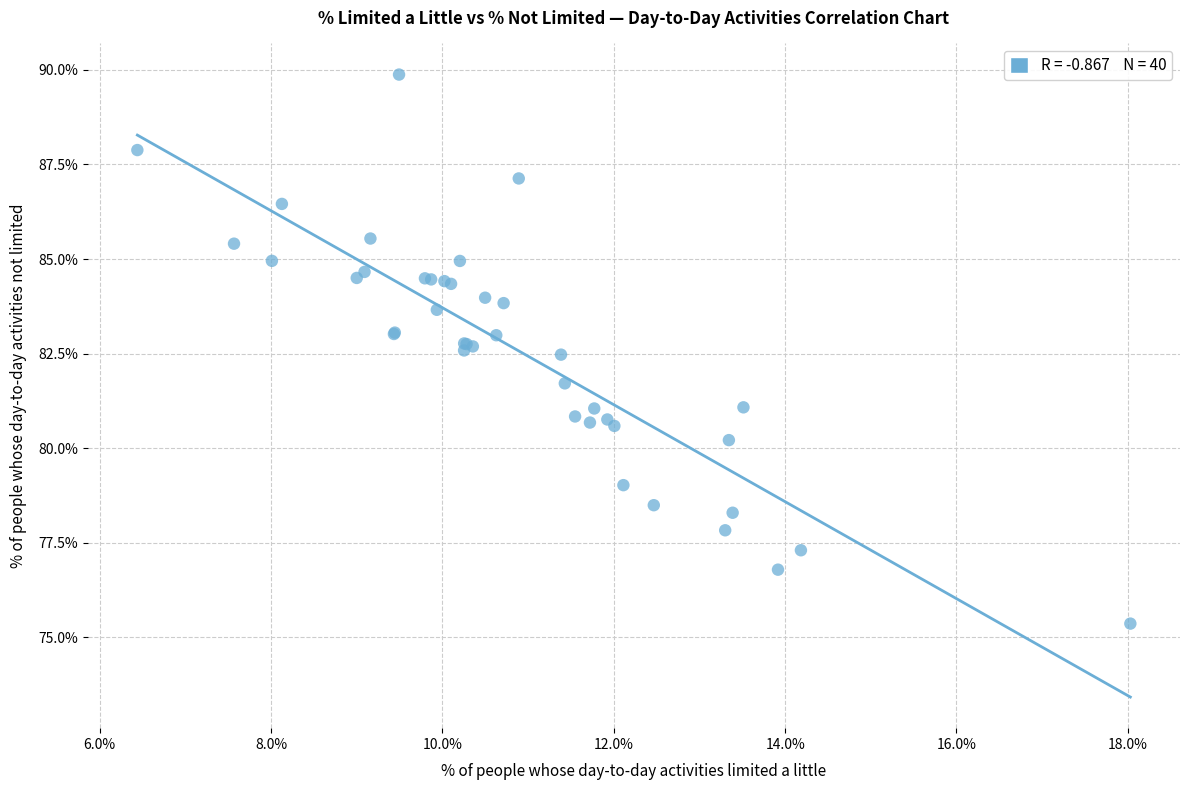

What Y value in the scatter plot is closest to 82?

81.7